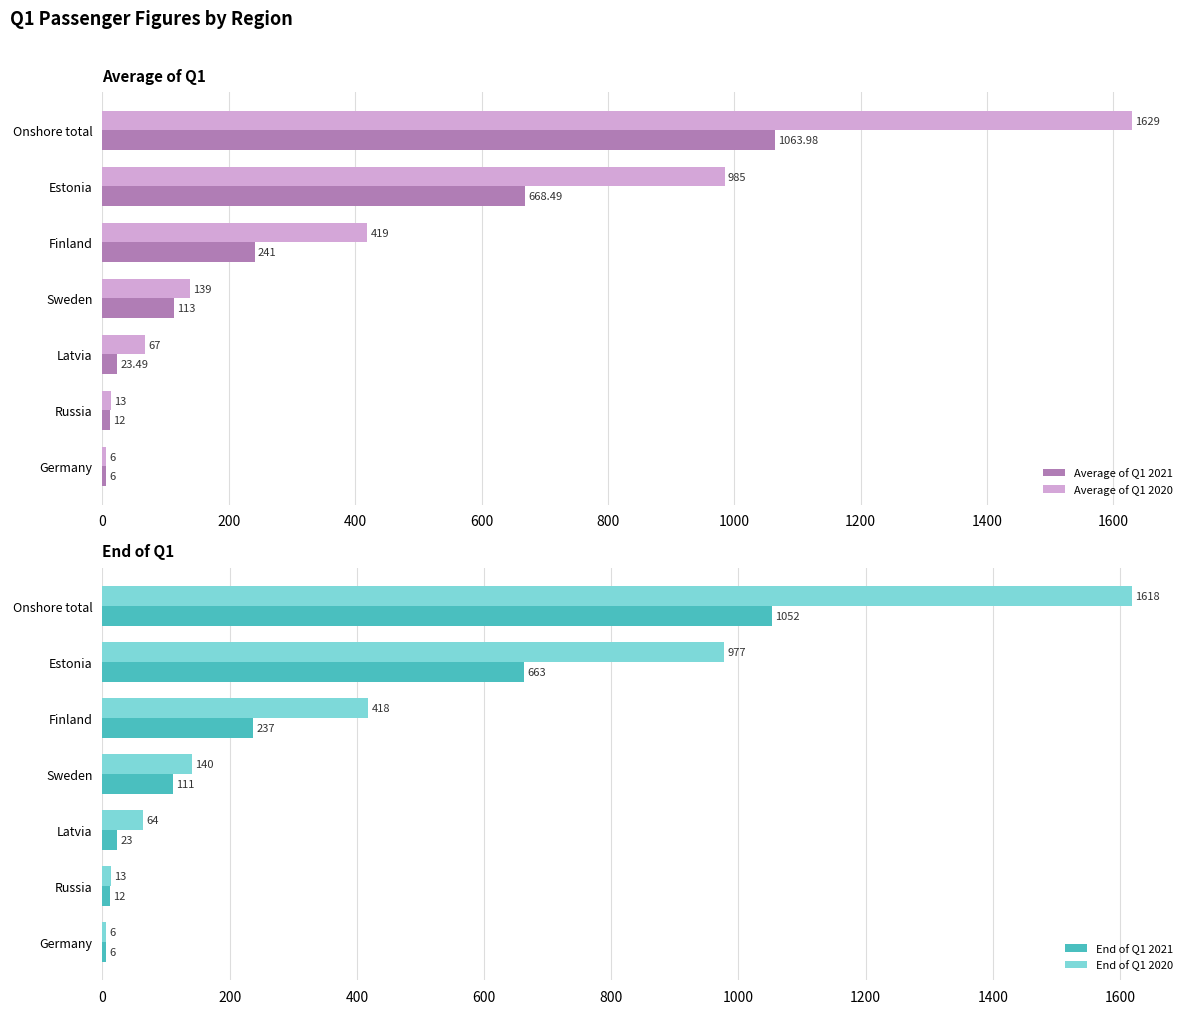

What is the difference between the Average of Q1 2020 values at Finland and Estonia?

566.0